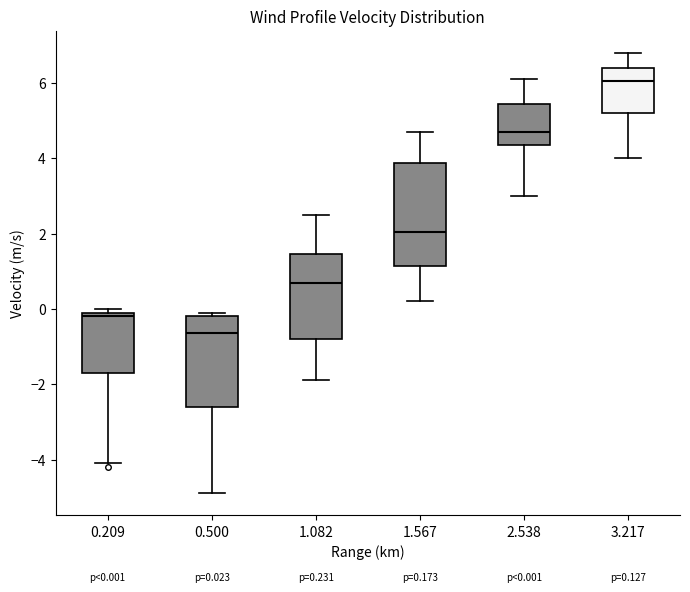

Comparing the boxes themselves (not the whiskers), which one is the tallest?

1.567